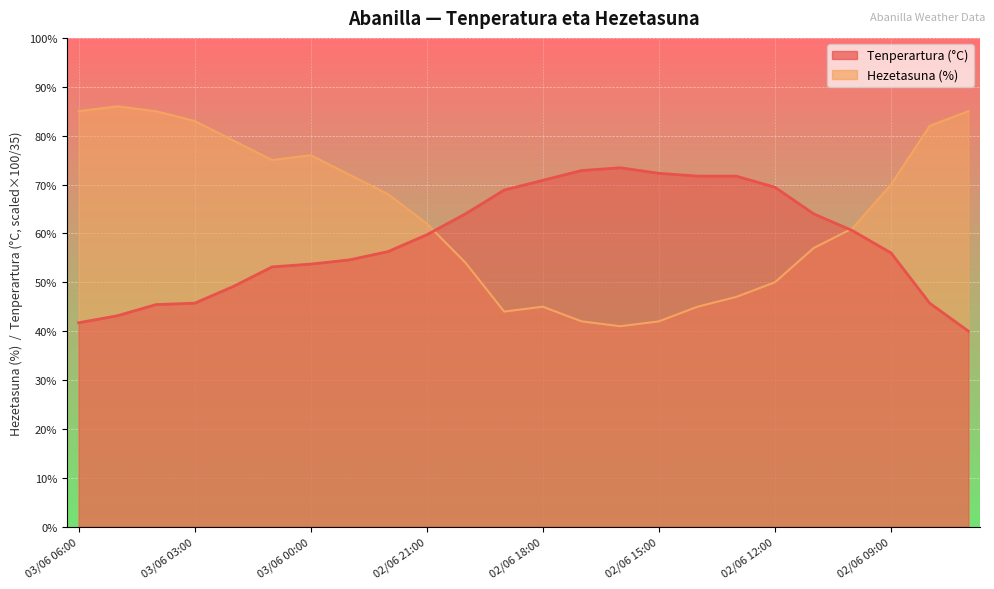

What is the difference between the Tenperartura (°C) values at 02/06 13:00 and 03/06 04:00?

26.3